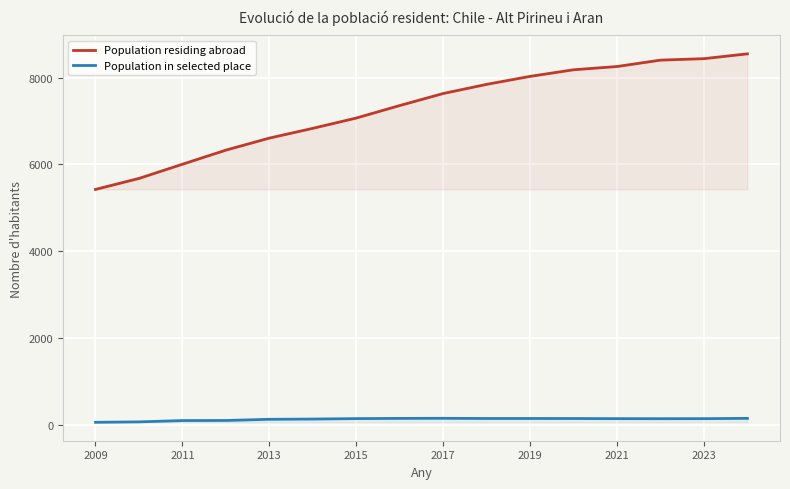

Which series has the largest total across all categories?

Population residing abroad